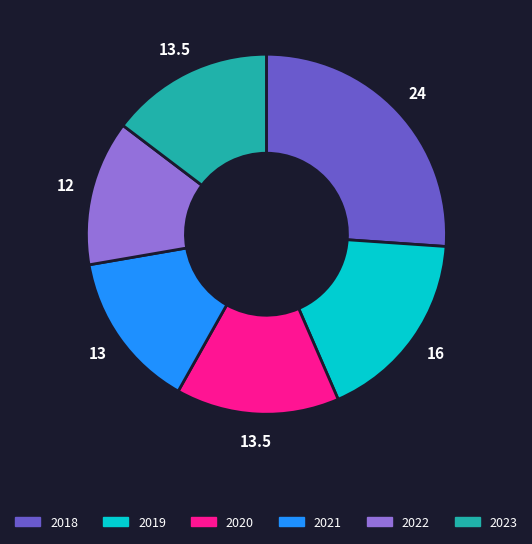

What is the ratio of the value at 2018 to the value at 2022?

2.0